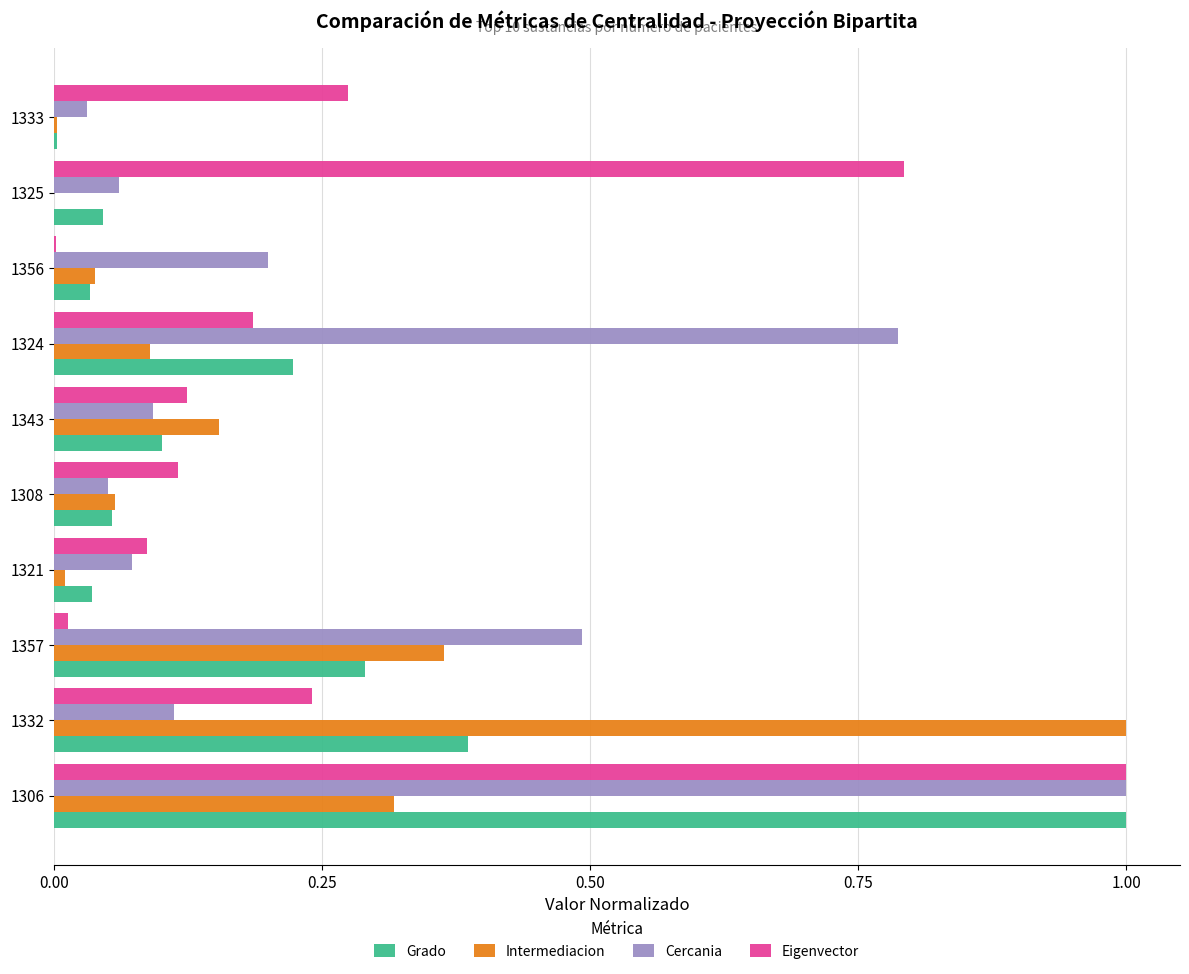

Where is Grado nearest to the value 0?

1333